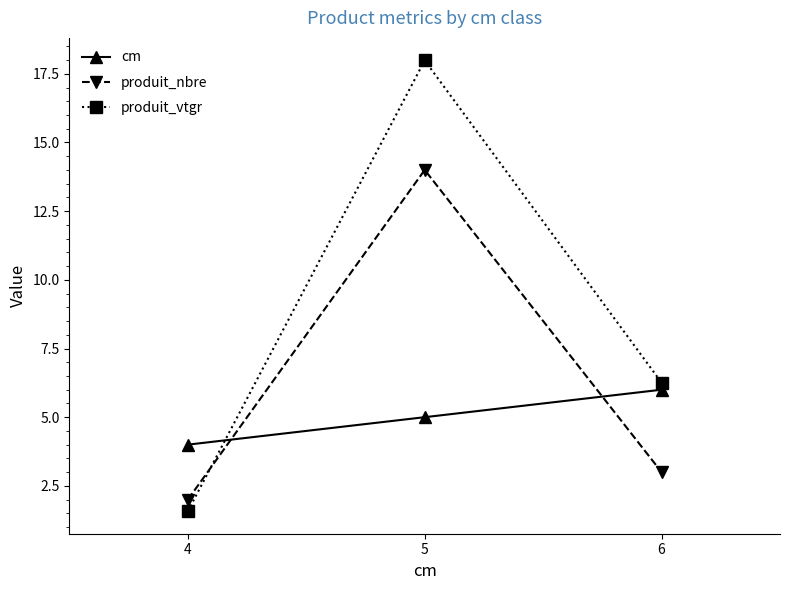

Is this an area chart (filled region under the line)?

No